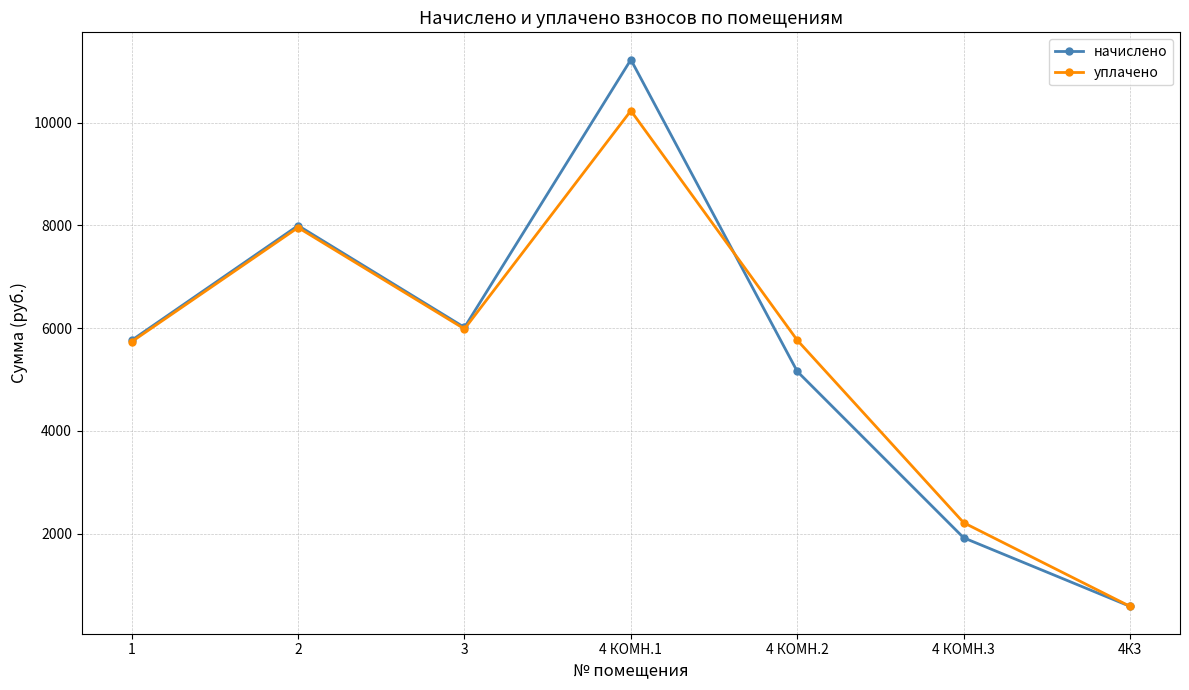

The value of начислено at 4К3 is 585.2. True or false?

True